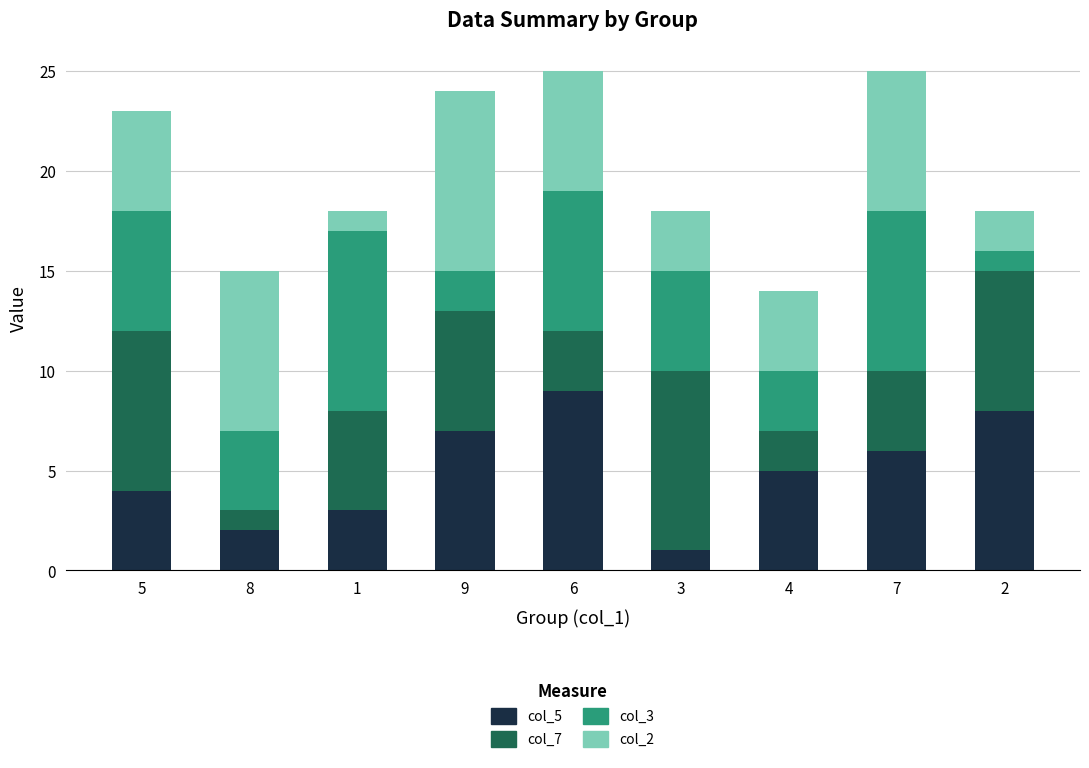

Rank the categories by col_5 value from highest to lowest.

6, 2, 9, 7, 4, 5, 1, 8, 3